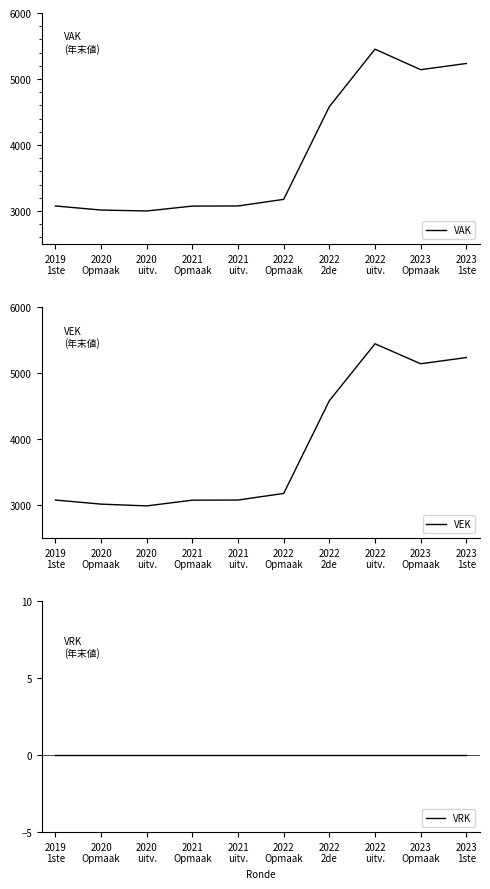

The value of VEK at 2020
Opmaak is 3014. True or false?

True